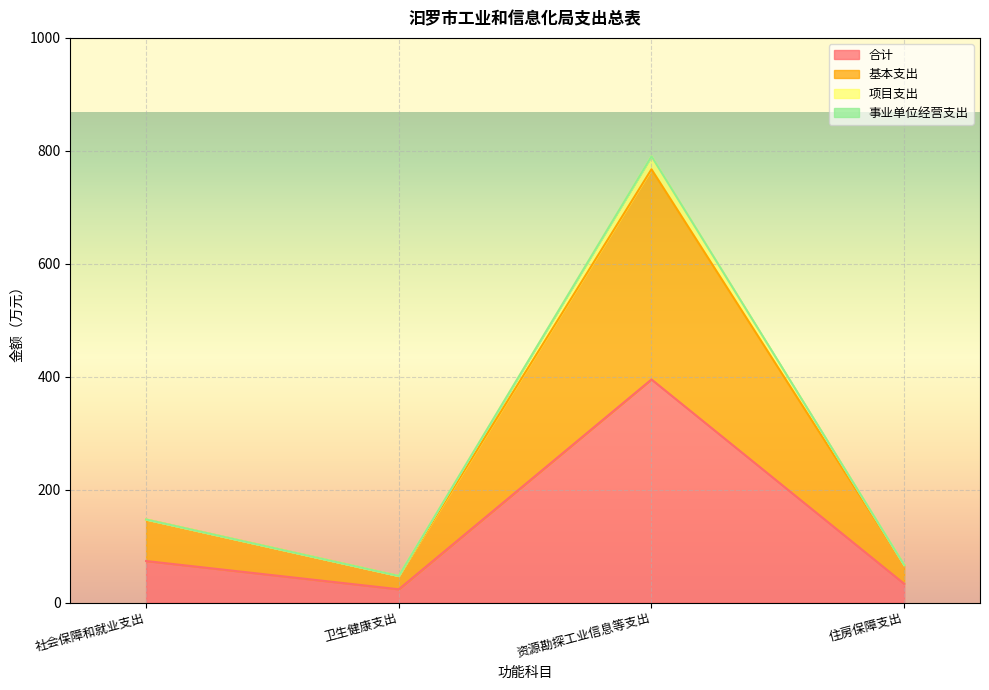

What is the sum of the 项目支出 values at 资源勘探工业信息等支出 and 卫生健康支出?

837.4